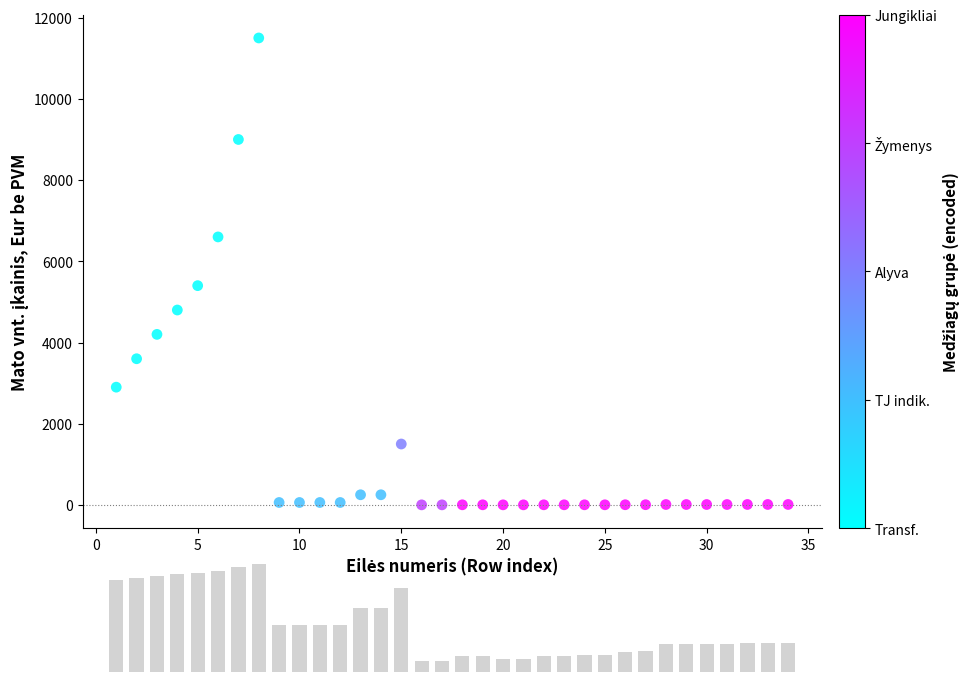

What is the range of X values (max minus min)?

33.0